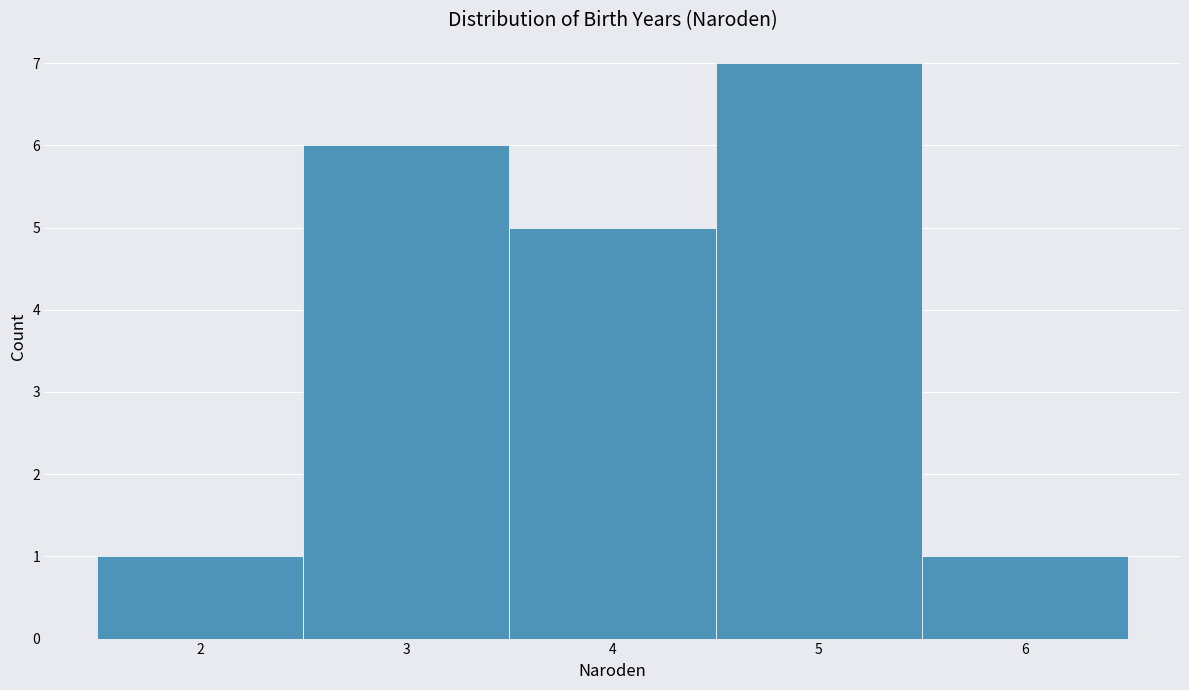

Reading left to right, list every bar in this chart as the range it spans on the x-axis followed by its height. The values are not printed on the chart, so give them approximately, as read against the axis.

1.5 to 2.5: 1
2.5 to 3.5: 6
3.5 to 4.5: 5
4.5 to 5.5: 7
5.5 to 6.5: 1